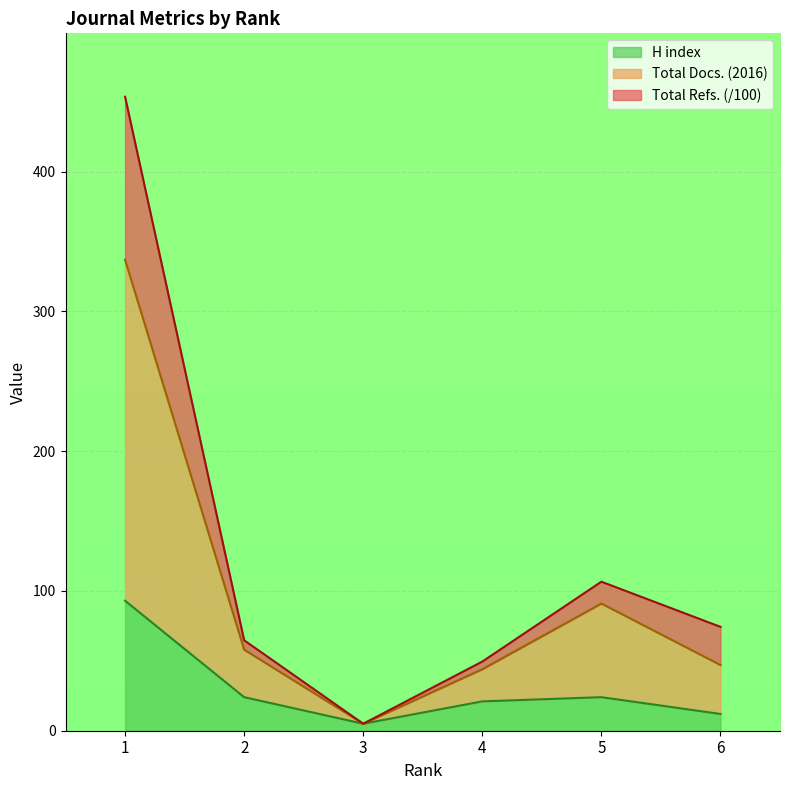

What is the total value across all series at 4?

114.5